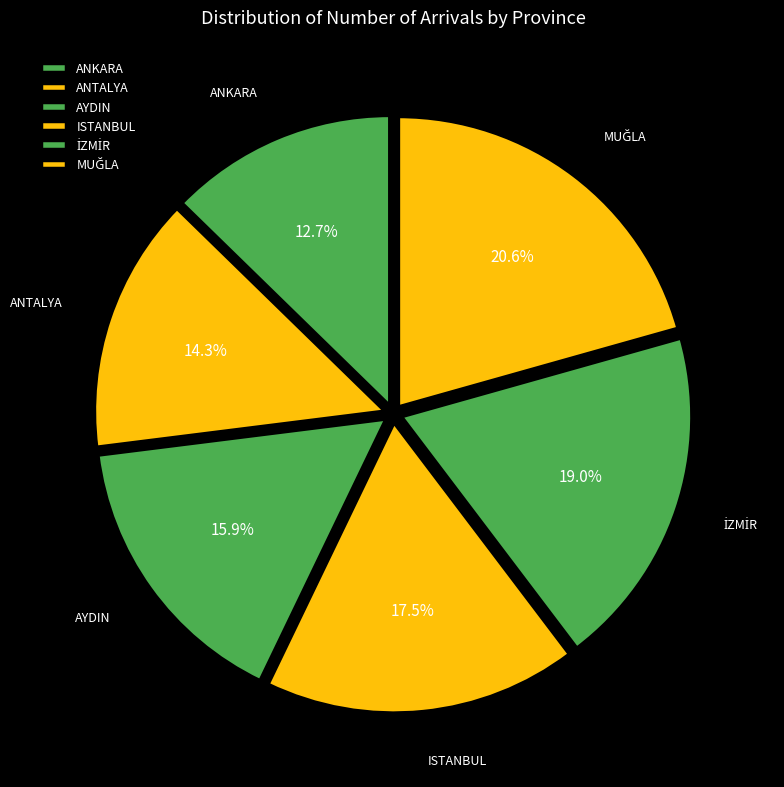

Is there a majority slice in this chart?

No